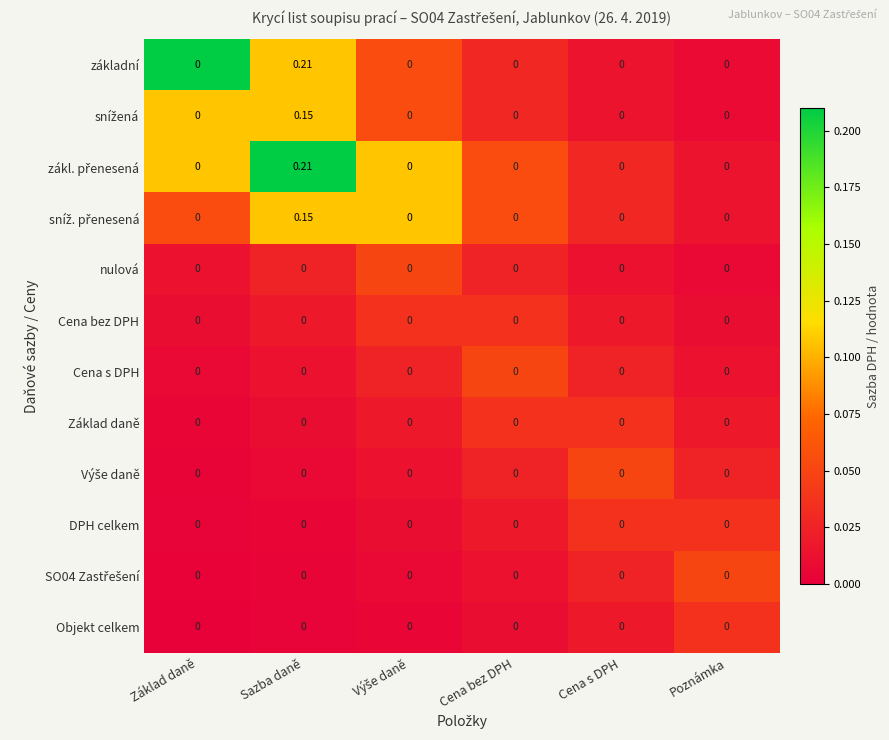

How many data points does each series have?

6